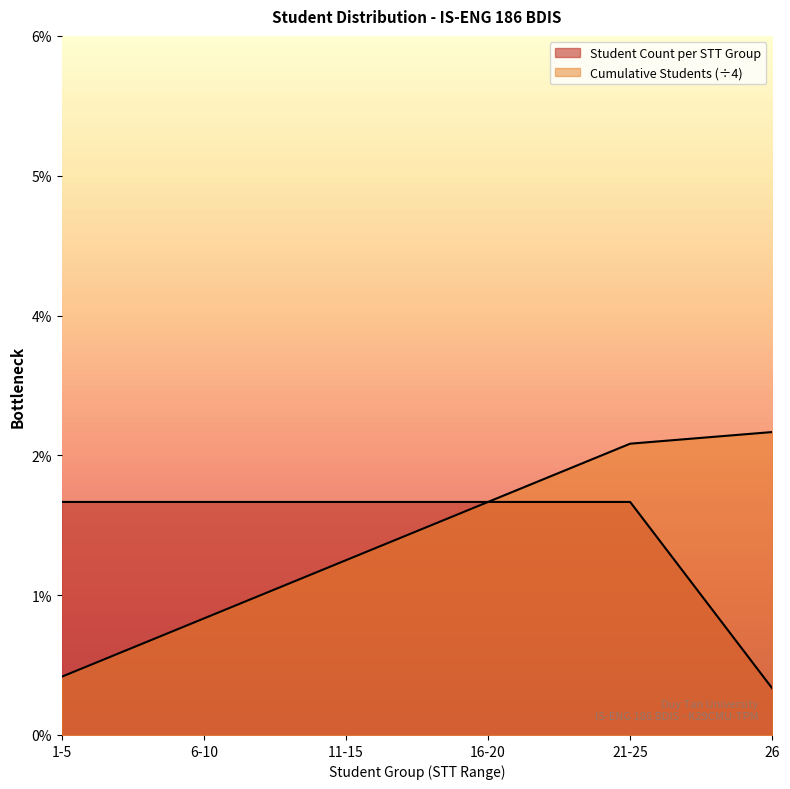

What position from the right is 26?

1